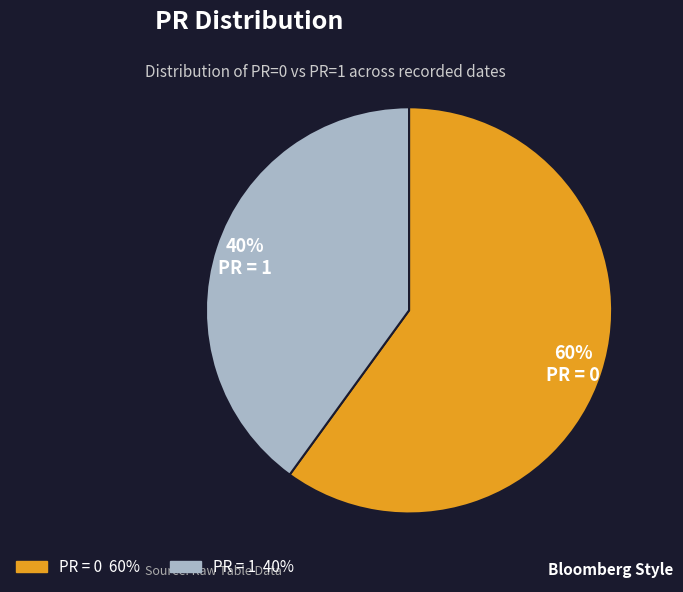

Is the sum of PR = 0 and PR = 1 greater than half?

Yes